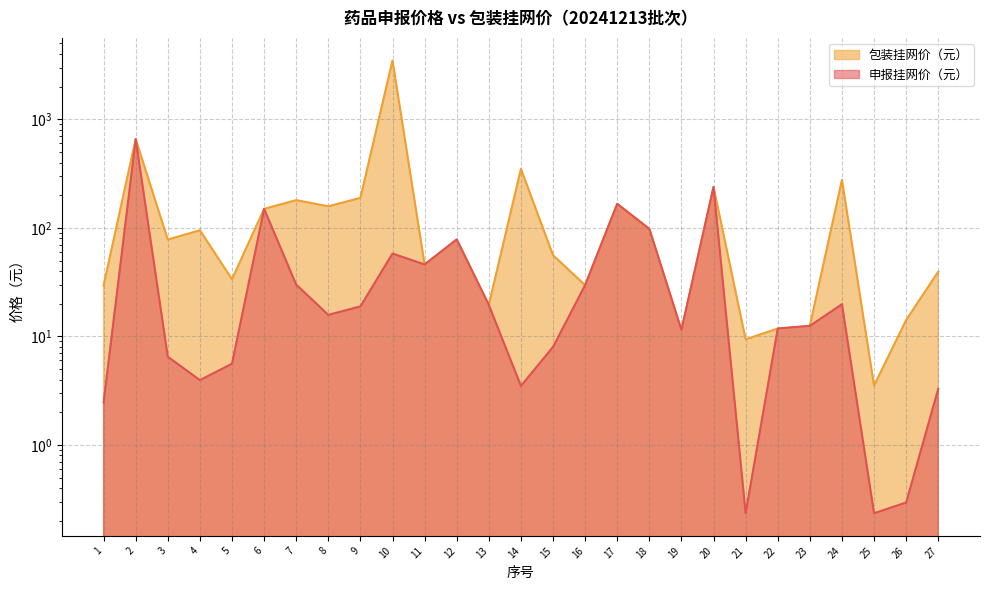

At 26, list the series in order from smallest to largest.

申报挂网价（元）, 包装挂网价（元）